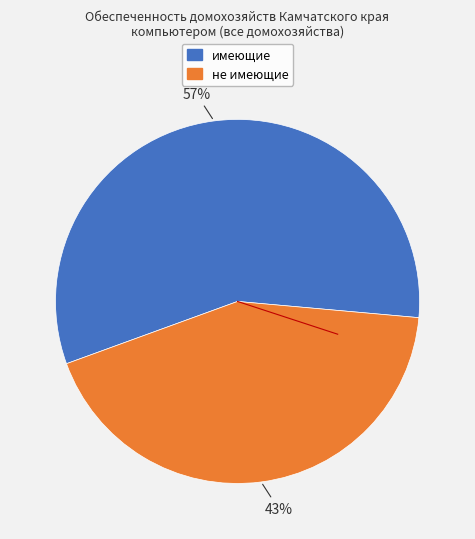

To the nearest percent, what is the average slice percentage?

50%